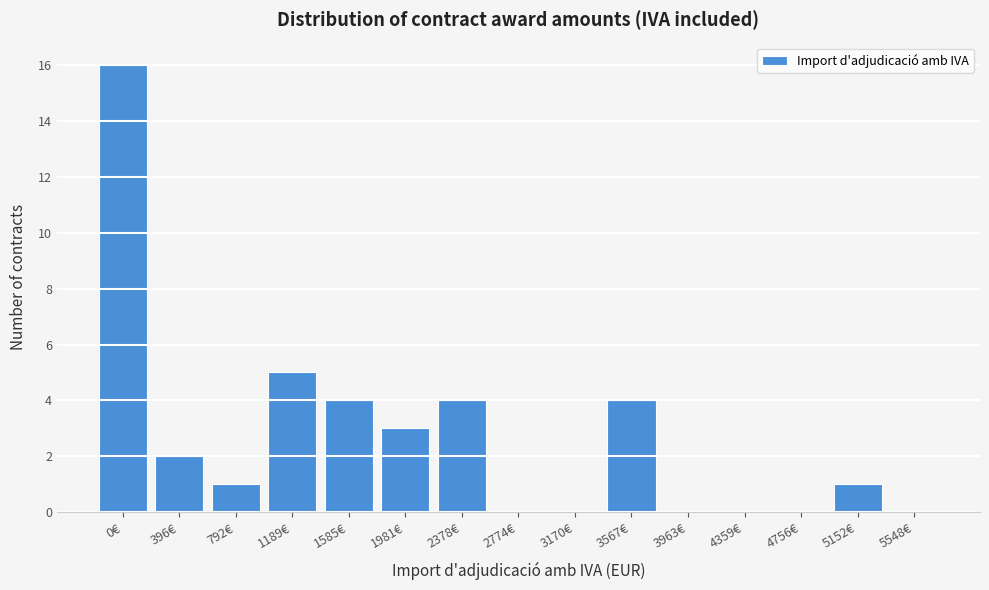

Reading left to right, extract all data points from this chart.

0€=16	396€=2	792€=1	1189€=5	1585€=4	1981€=3	2378€=4	2774€=0	3170€=0	3567€=4	3963€=0	4359€=0	4756€=0	5152€=1	5548€=0